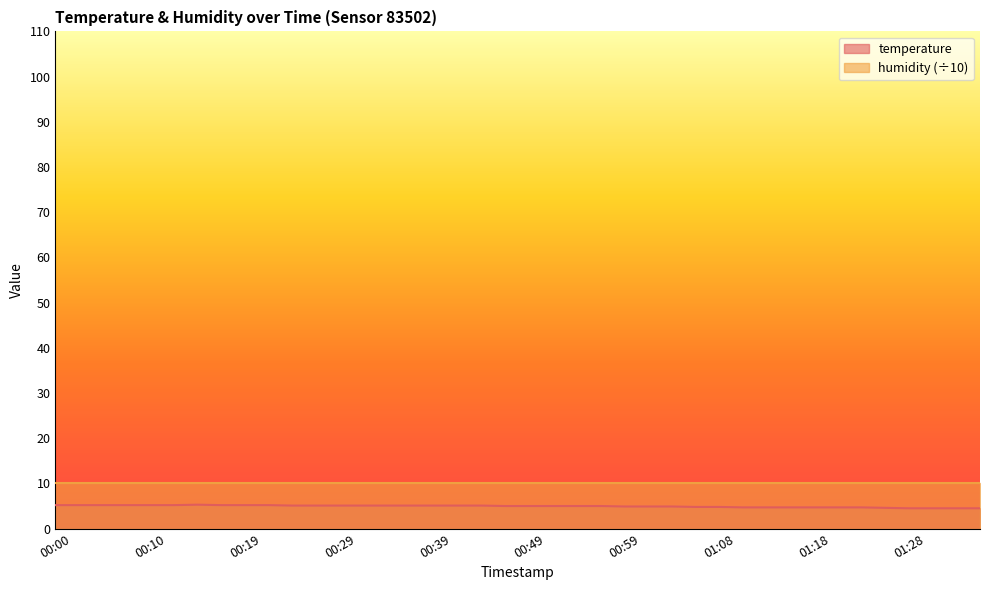

What is the label of the 8th point from the left?

00:17